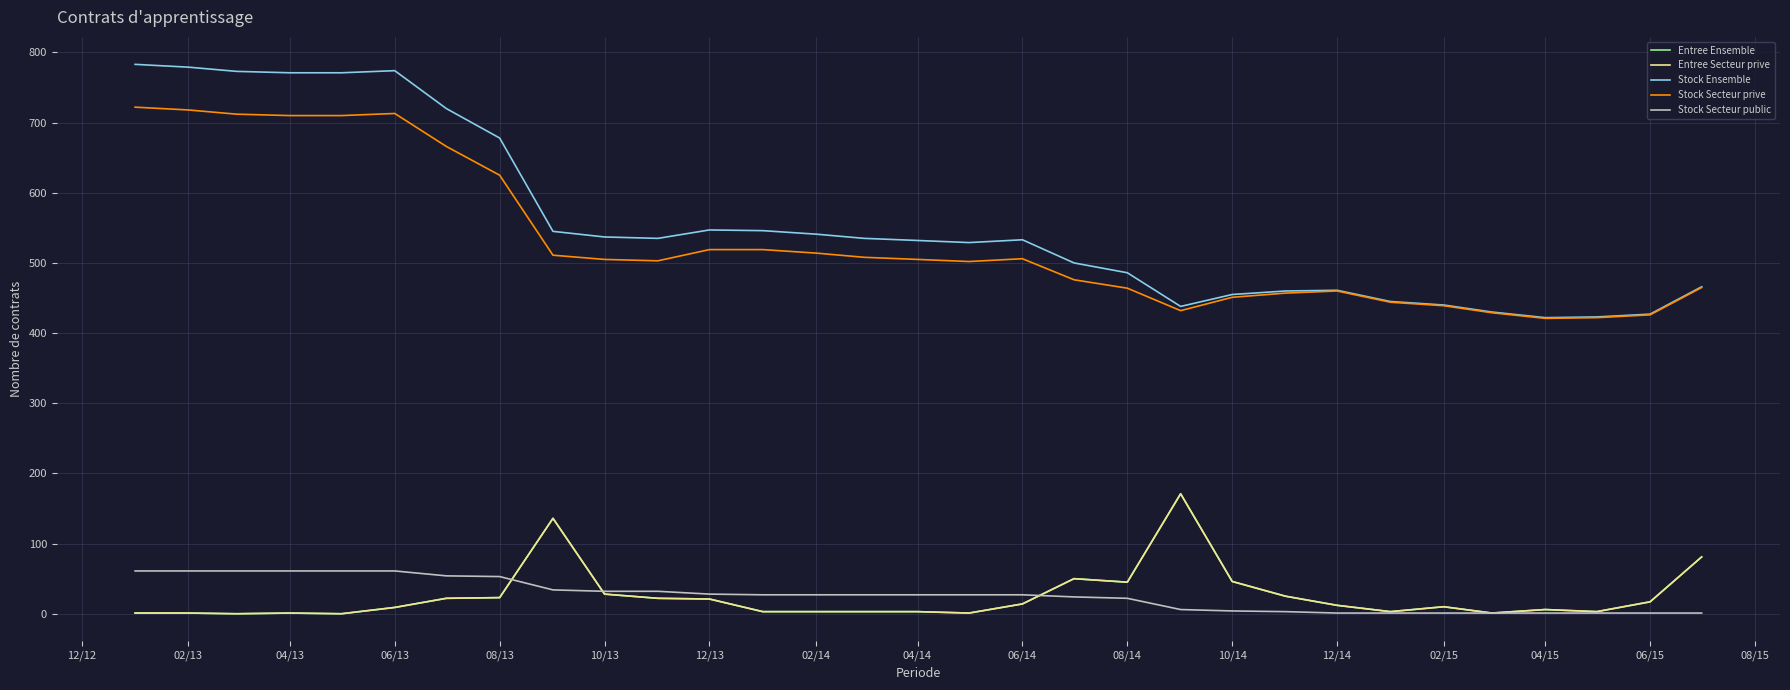

At how many categories does at least one series exceed 632?

8